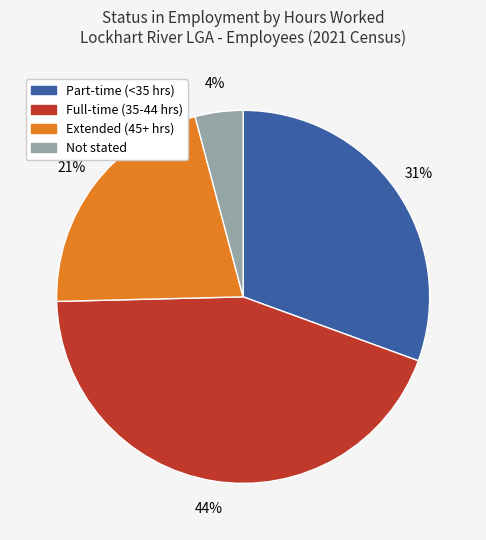

How many slices are in this pie chart?

4